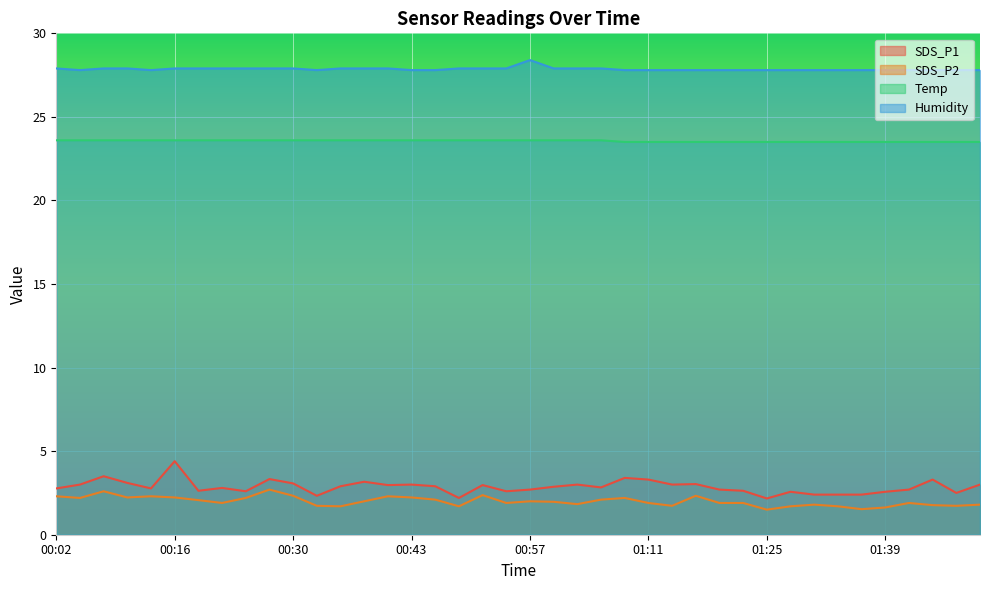

True or false: Humidity has more than 1 points higher than both neighbors.

False